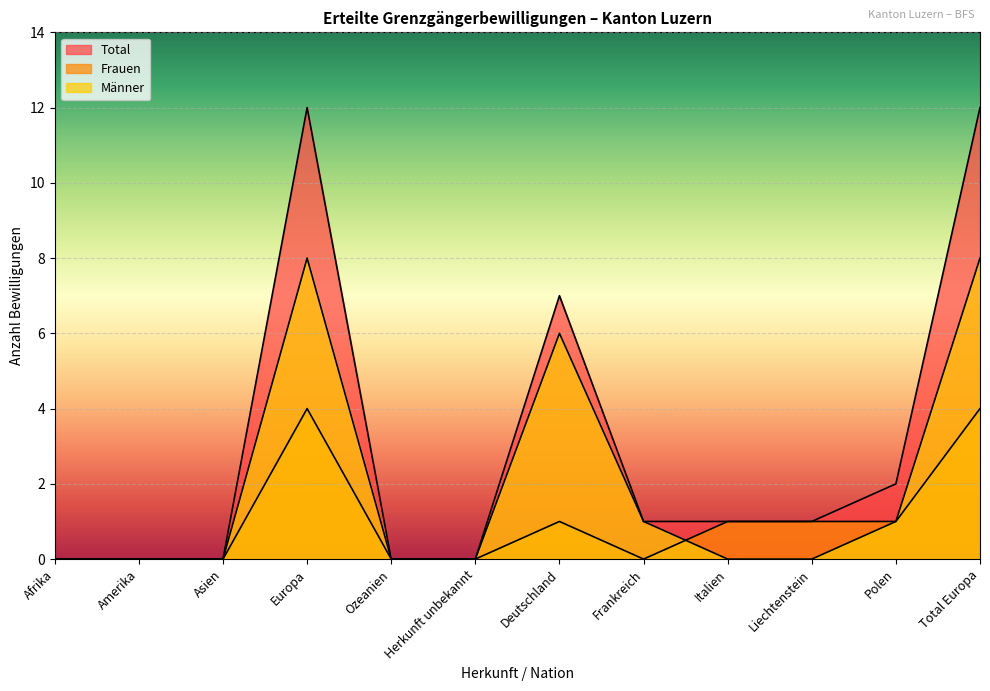

What are all the series names shown in the legend?

Total, Frauen, Männer